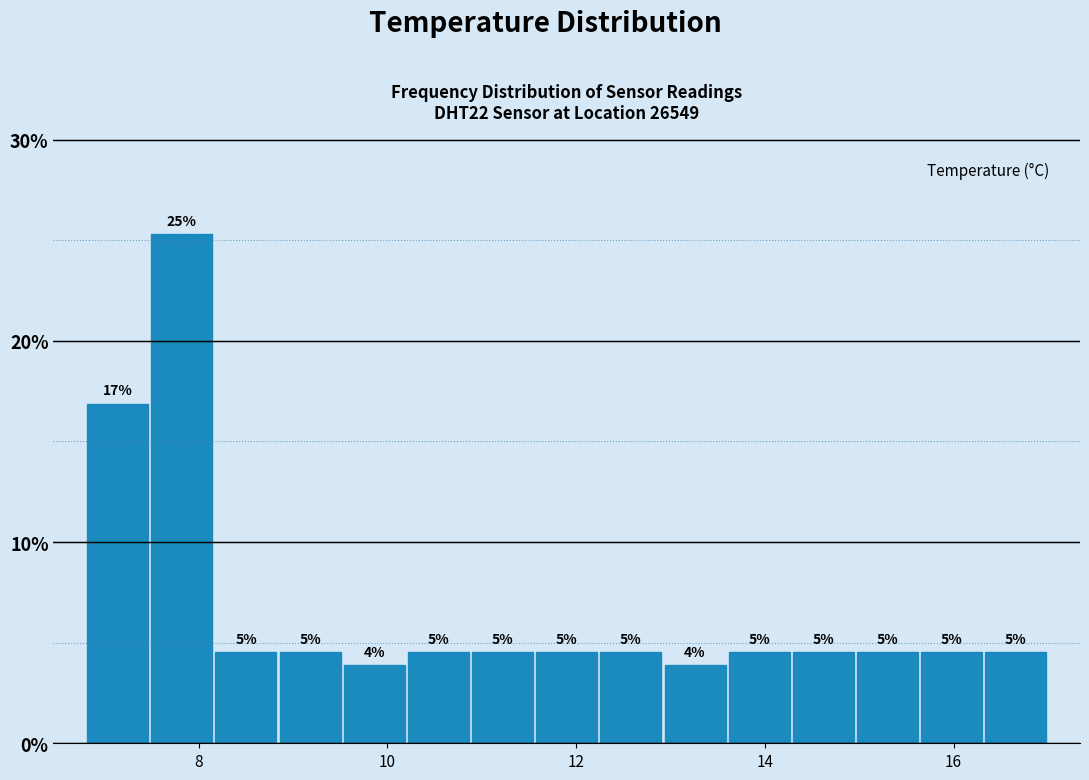

Around what value on the x-axis is the tallest bar? Give the approximate position of its centre, as read against the axis.

7.8